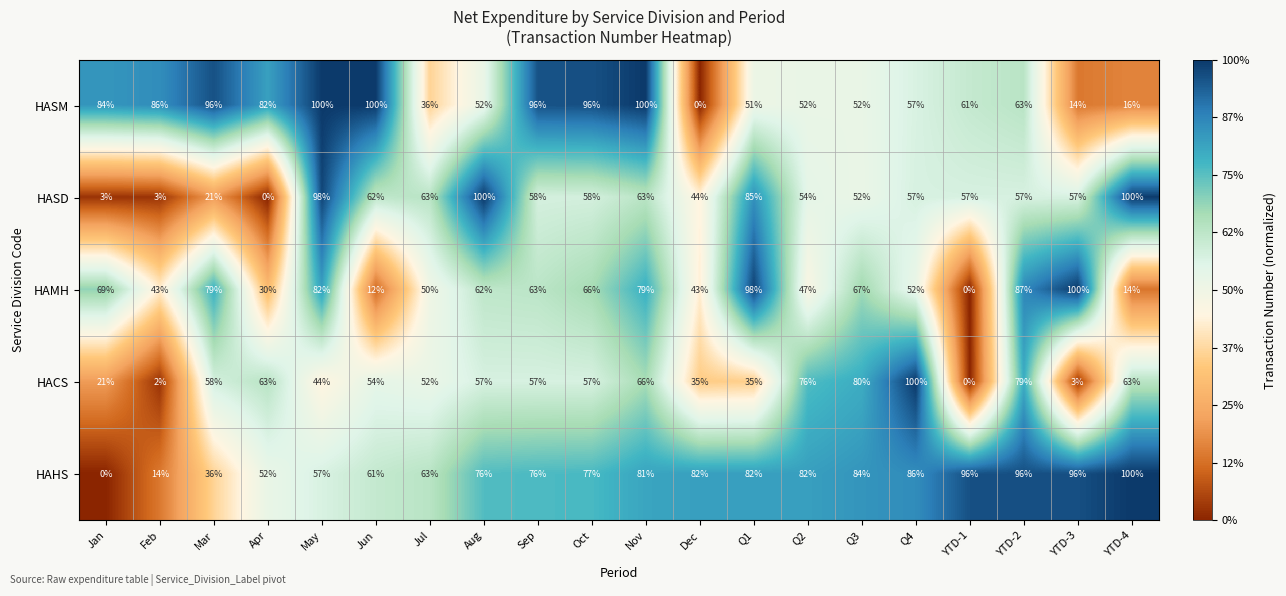

Read the HAMH value at Q2, to the nearest 50.

50